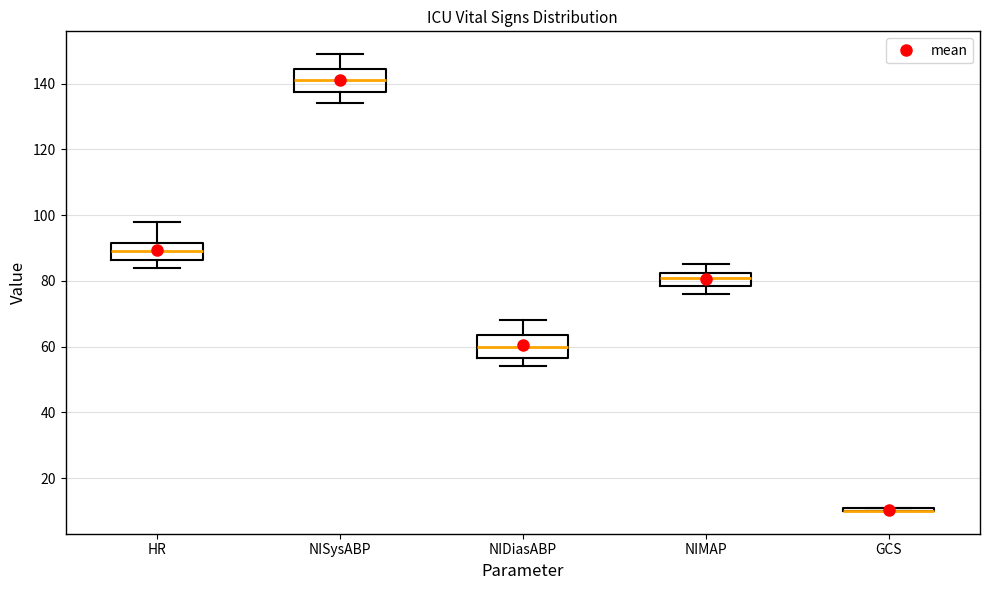

Where does the lower whisker of the box for NIMAP end on the y-axis? The values are not printed on the chart, so give them approximately, as read against the axis.

76